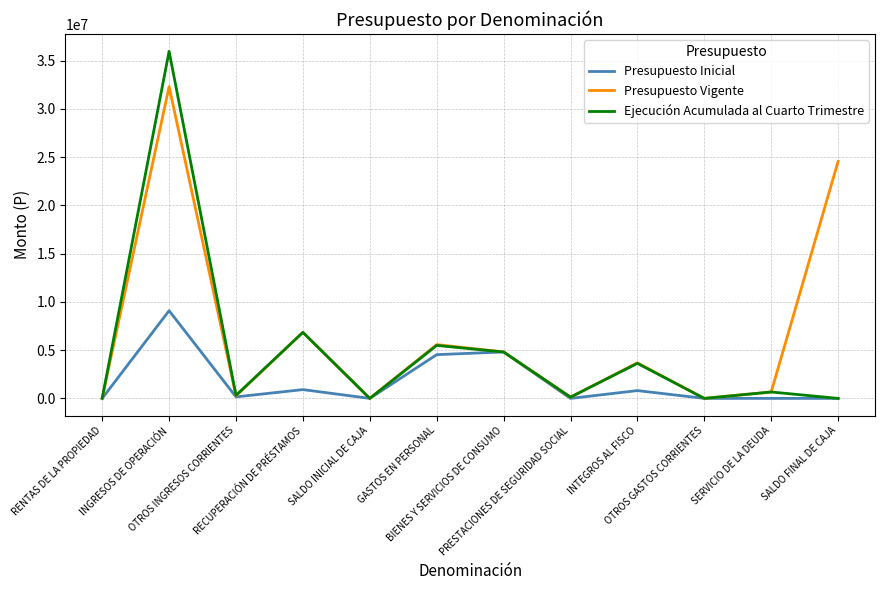

What is the spread (max minus min) of values at GASTOS EN PERSONAL?

1043607